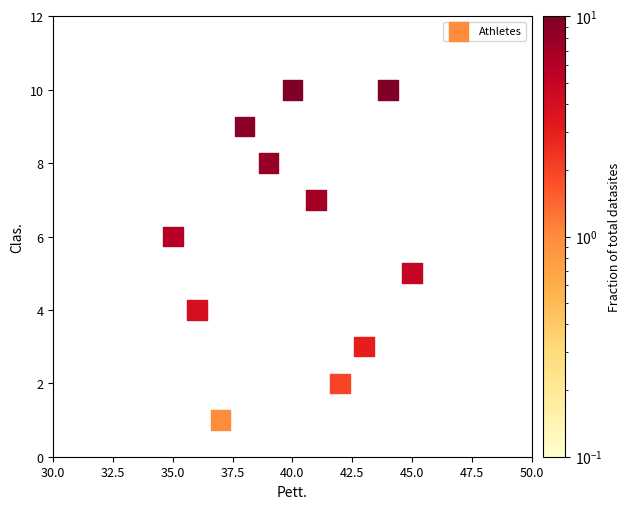

What is the range of Y values (max minus min)?

9